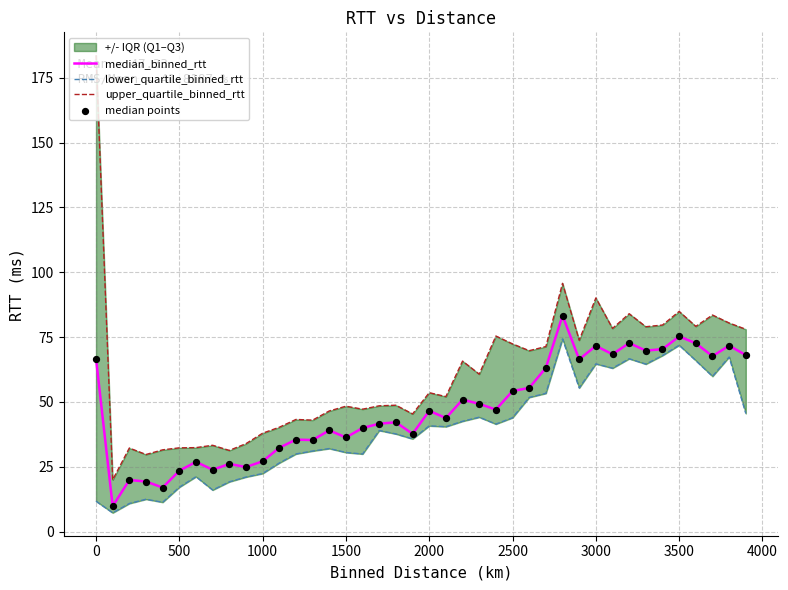

Which series contains the lowest Y value?

lower_quartile_binned_rtt